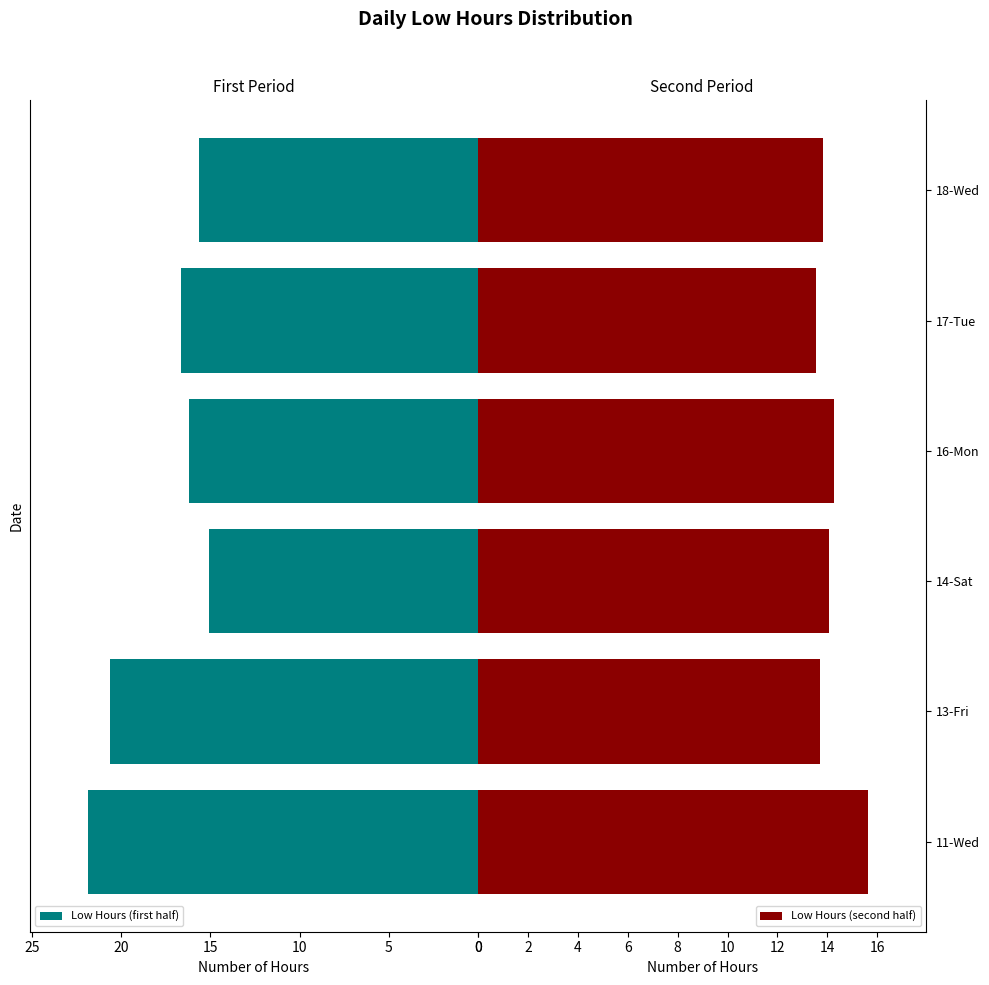

How many values in the Low Hours (first half) series exceed 16?

4